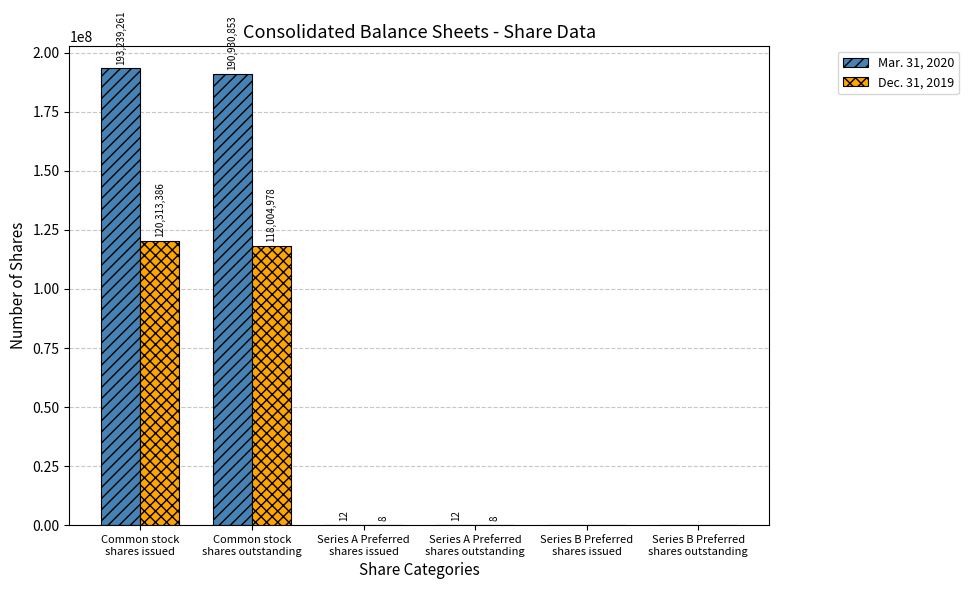

What is the highest value of the Mar. 31, 2020 series?

193239261